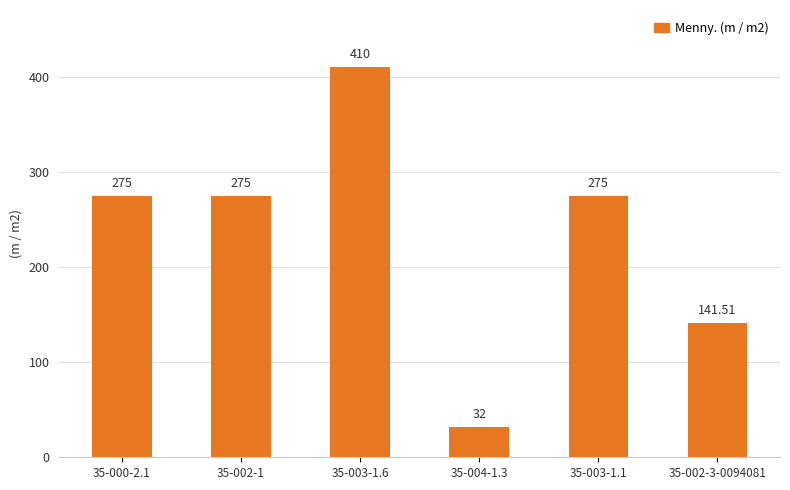

What is the difference between the values at 35-004-1.3 and 35-002-3-0094081?

109.5